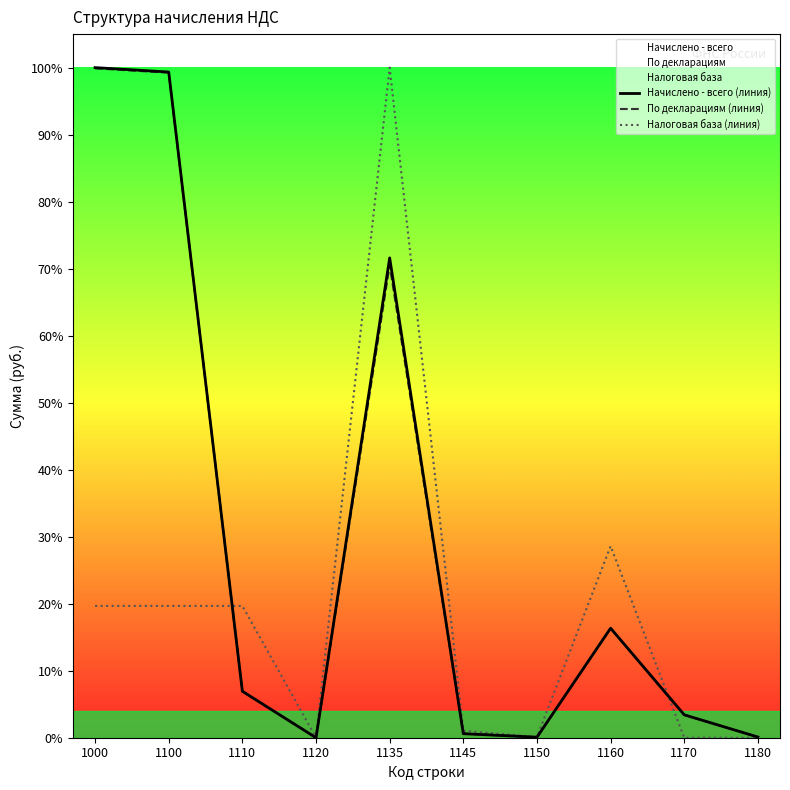

How many data points in Налоговая база (линия) are above 0?

8